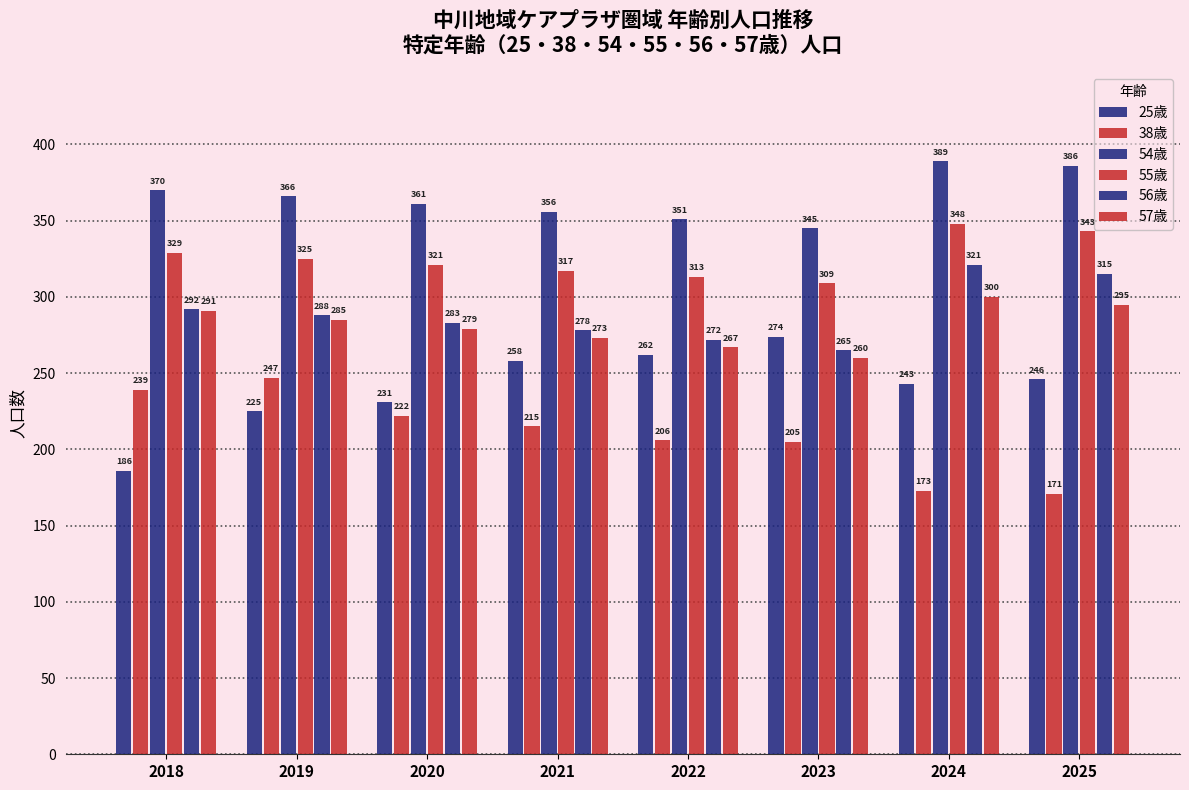

Which series has the widest spread of values?

25歳